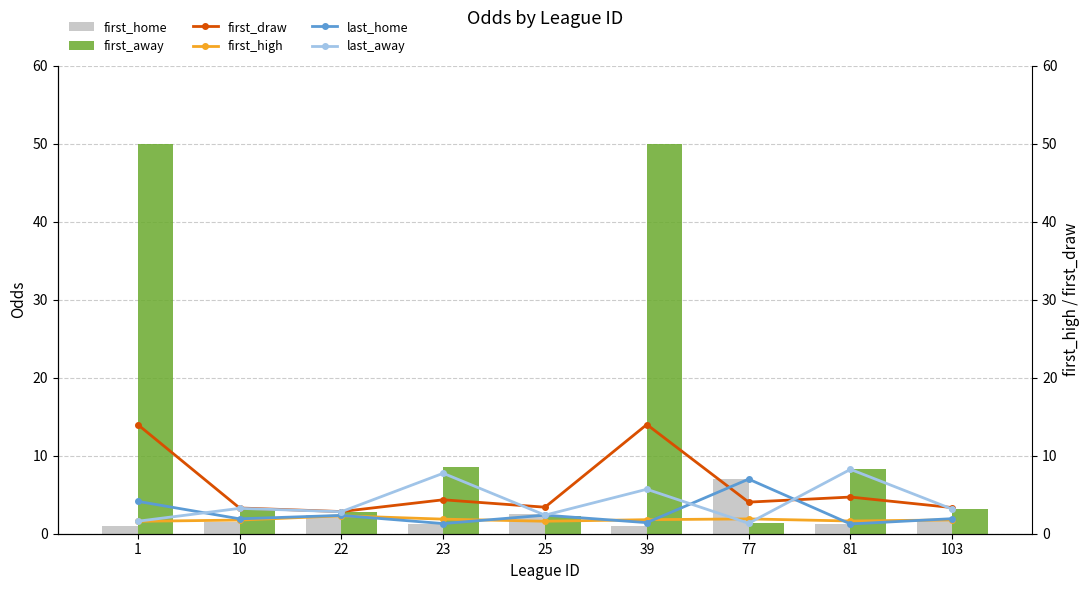

What are all the series names shown in the legend?

first_home, first_away, first_draw, first_high, last_home, last_away